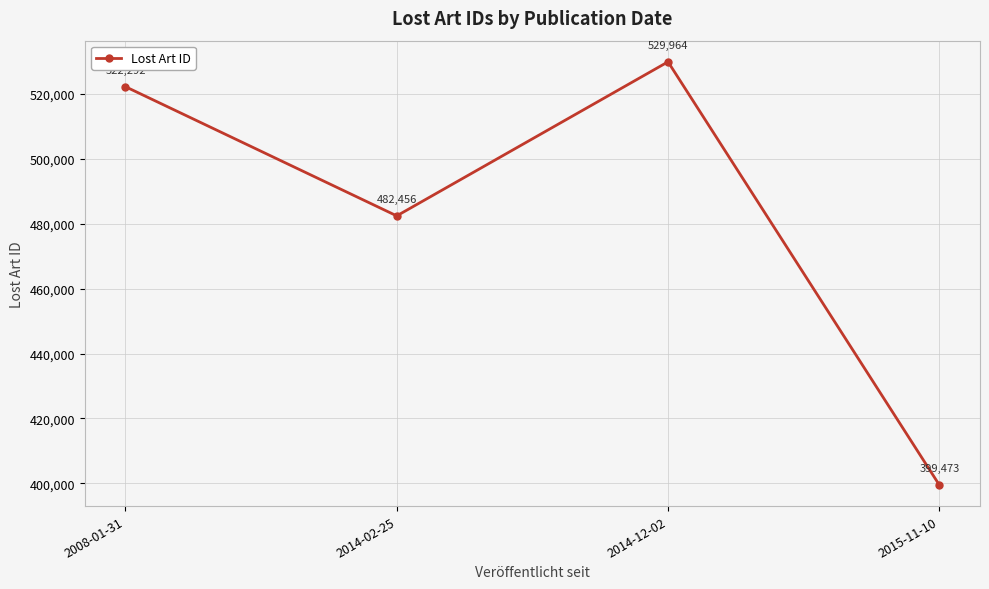

How many interior local peaks (higher than both neighbors) does the data have?

1